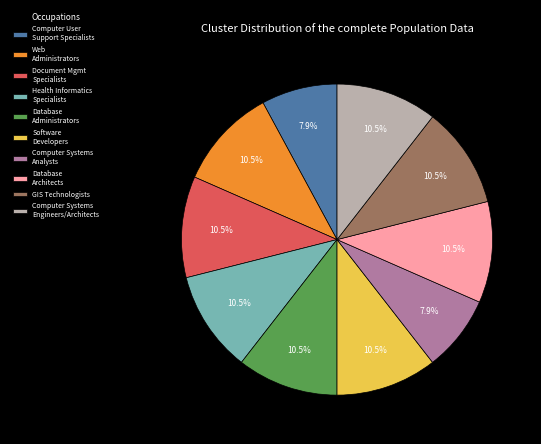

Is there any slice that represents more than half of the pie?

No